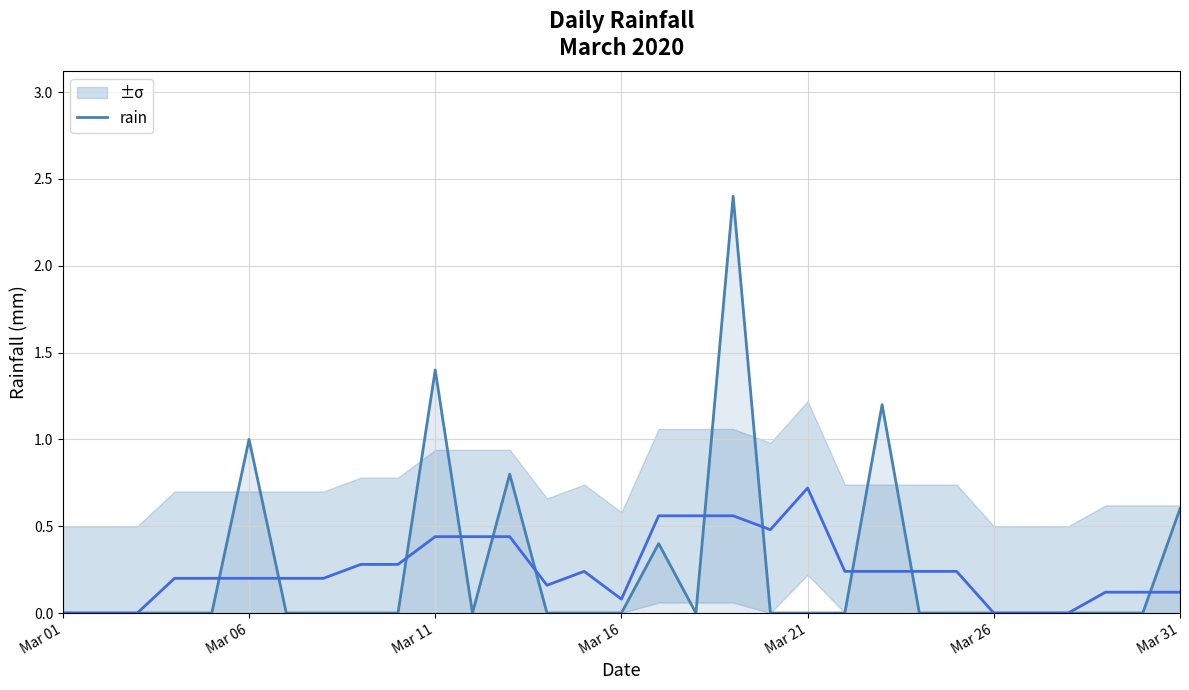

What is the average value?

0.3